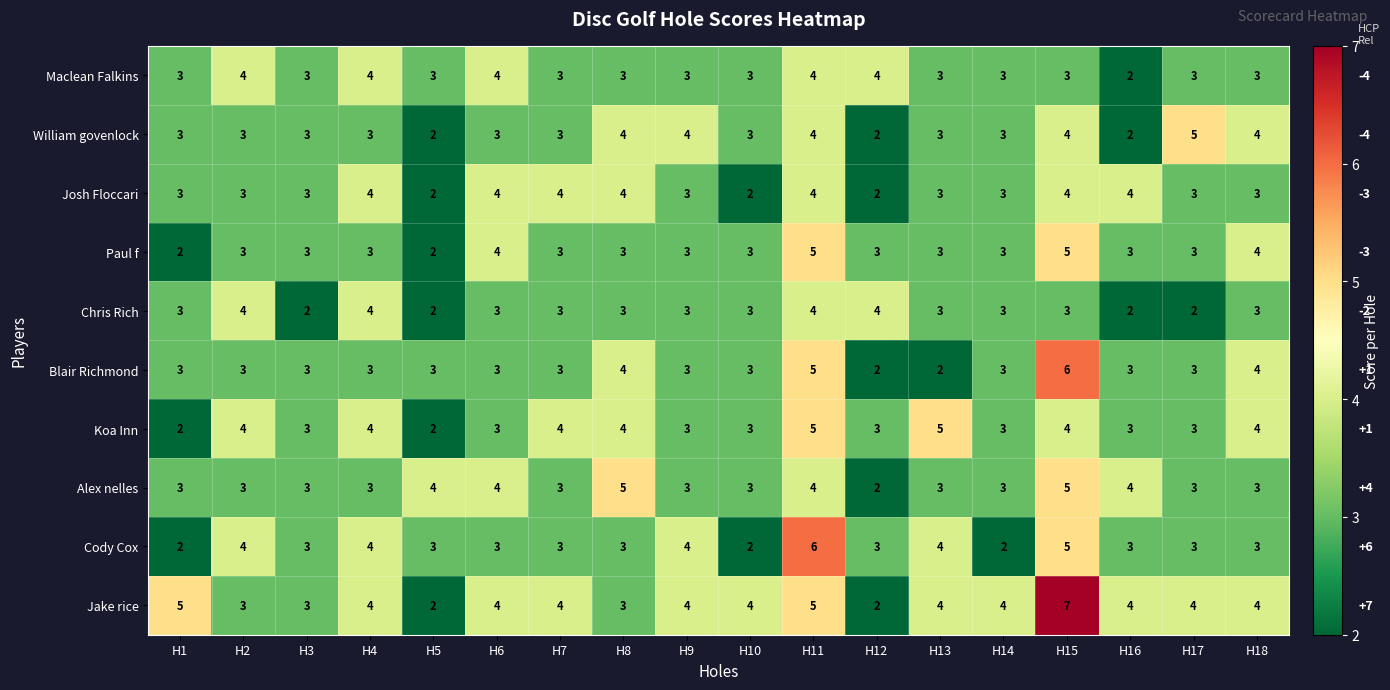

The Josh Floccari series shows 2 at H10. True or false?

True